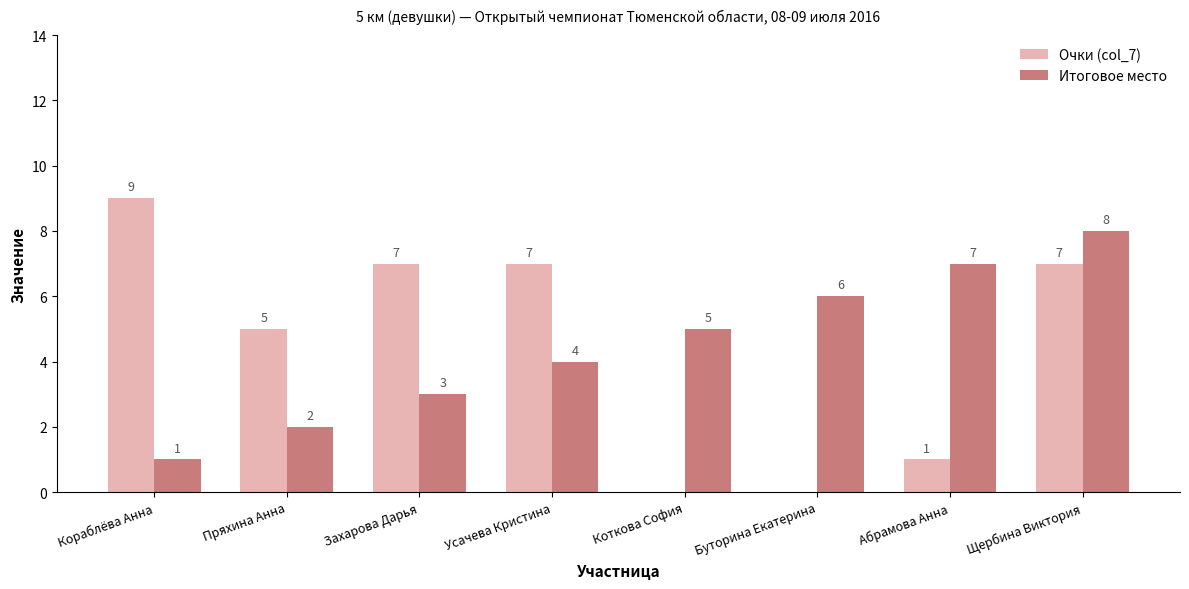

At which label does Очки (col_7) first exceed 7?

Кораблёва Анна